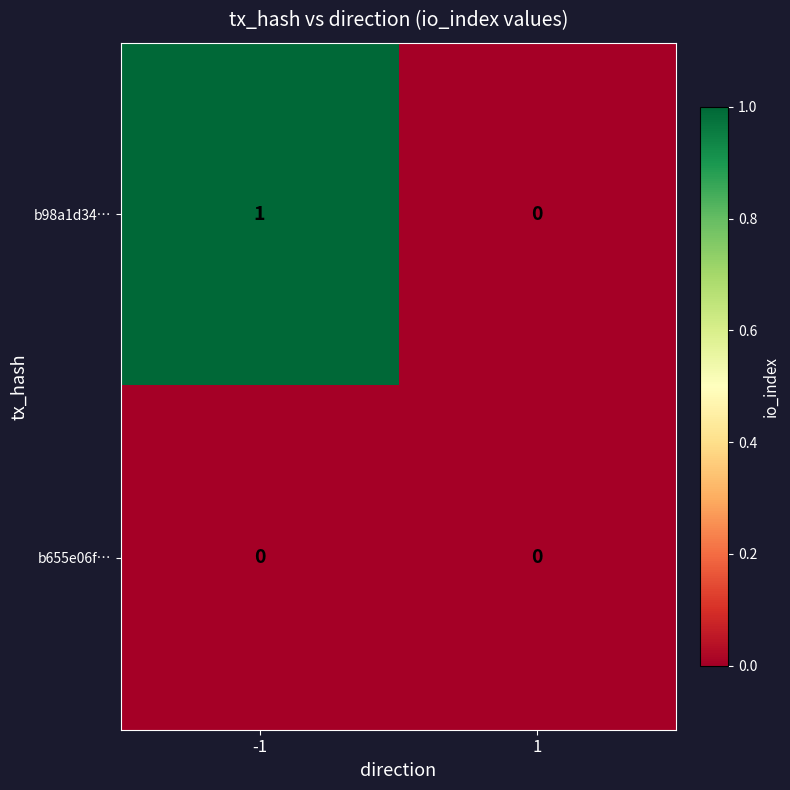

Rank the series by their average value, from highest to lowest.

b98a1d34…, b655e06f…